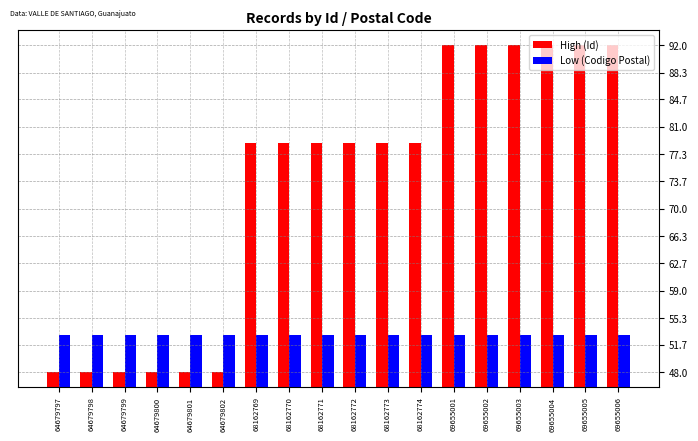

What are all the series names shown in the legend?

High (Id), Low (Codigo Postal)